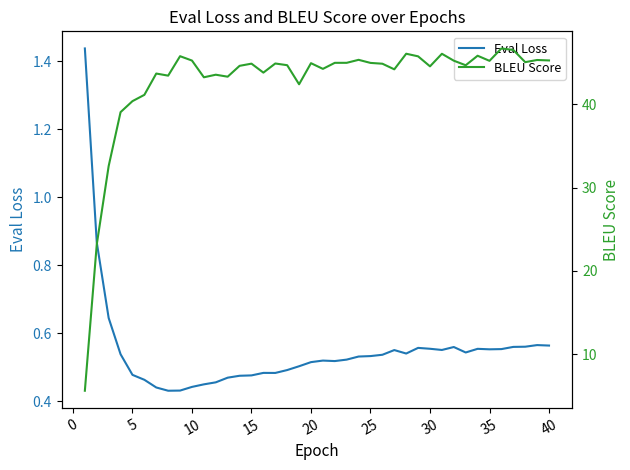

What is the difference between the maximum and minimum values in the Eval Loss series?

1.0